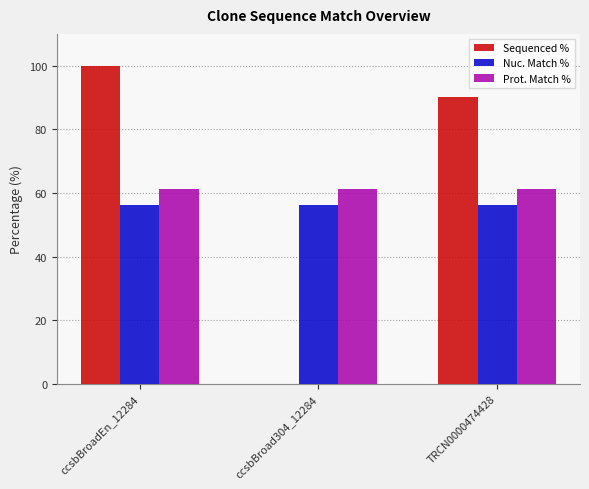

What is the approximate value of Prot. Match % at ccsbBroadEn_12284?

61.1